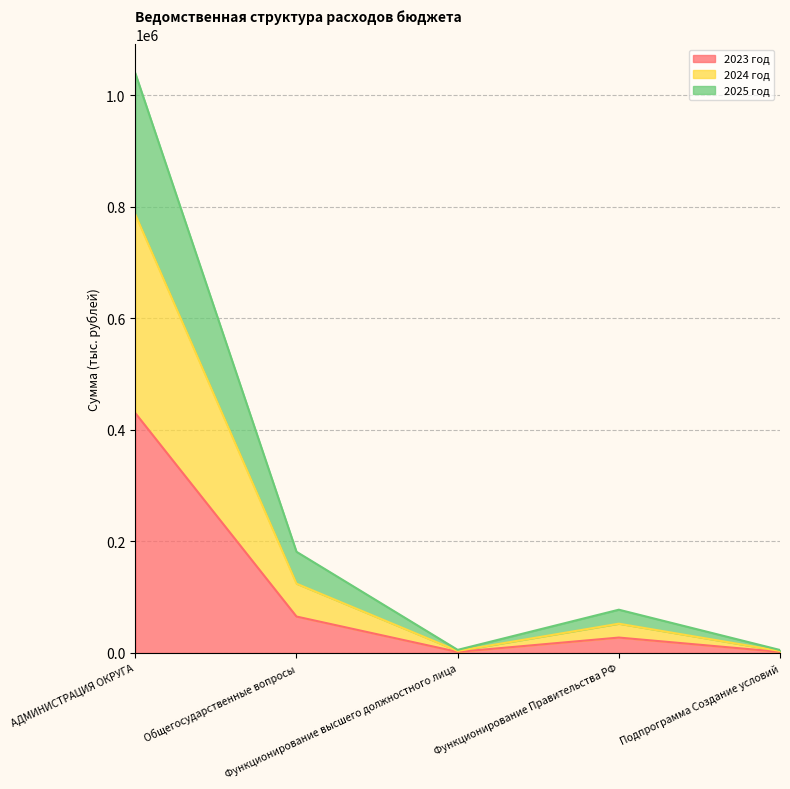

Where is 2025 год nearest to the value 522448?

Общегосударственные вопросы